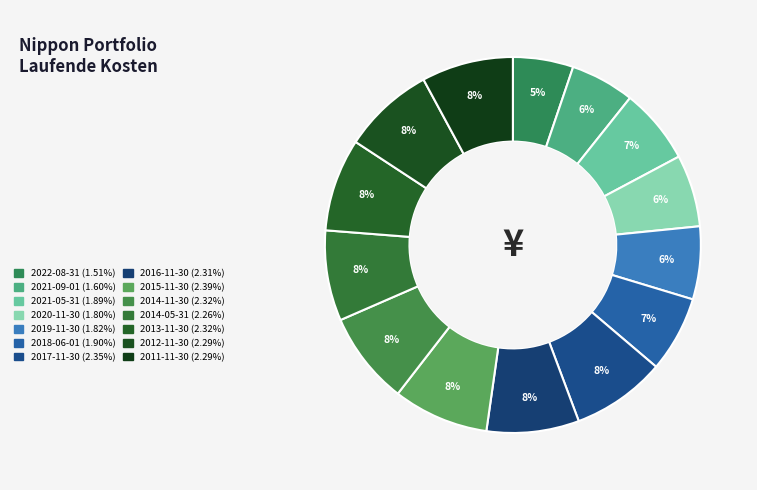

Is it true that 2018-06-01 is 1% of the pie?

False